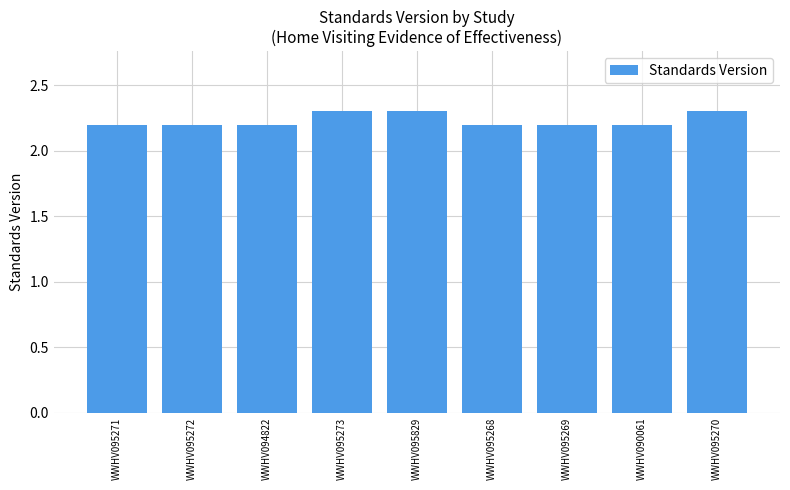

What is the difference between the maximum and minimum values?

0.1